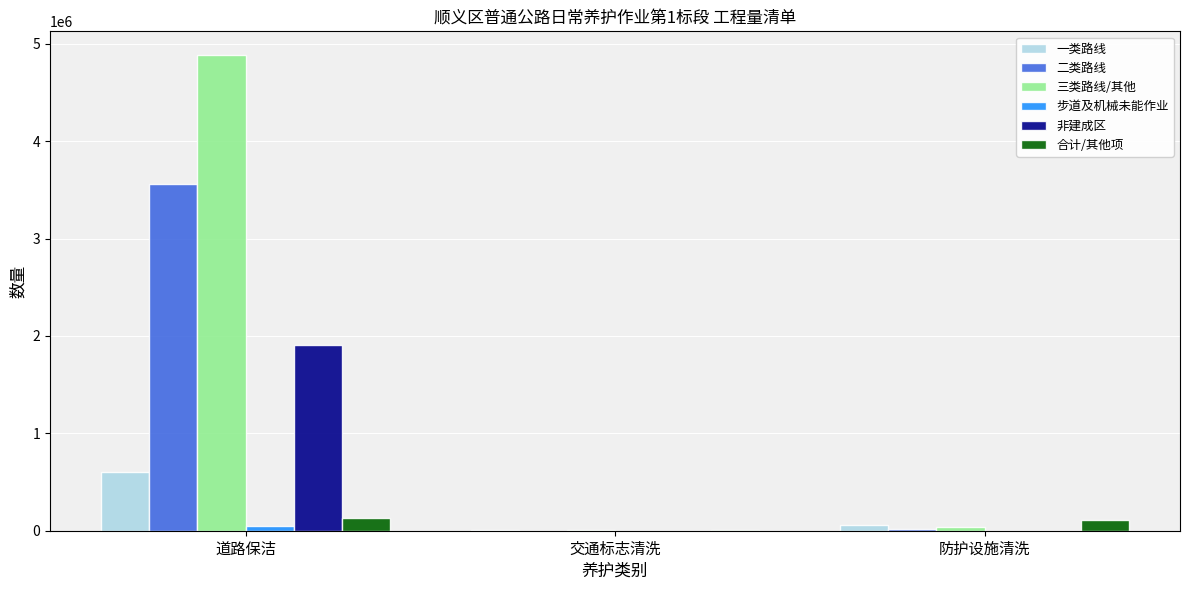

At which category is the sum across all series the highest?

道路保洁